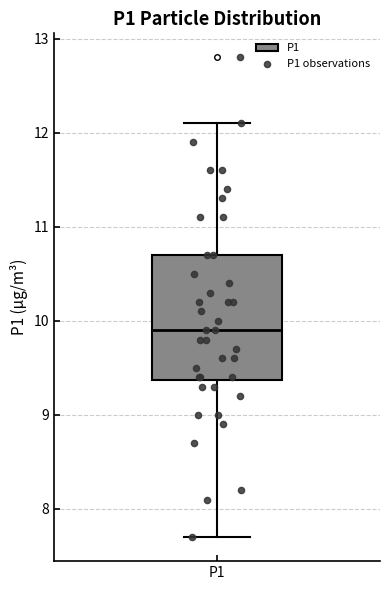

Read this box plot against the y-axis: the position of the median line, the range covered by the box, and the ends of both whiskers. The values are not printed on the chart, so give them approximately, as read against the axis.

median 9.9, box 9.4 to 10.7, whiskers 7.7 to 12.1